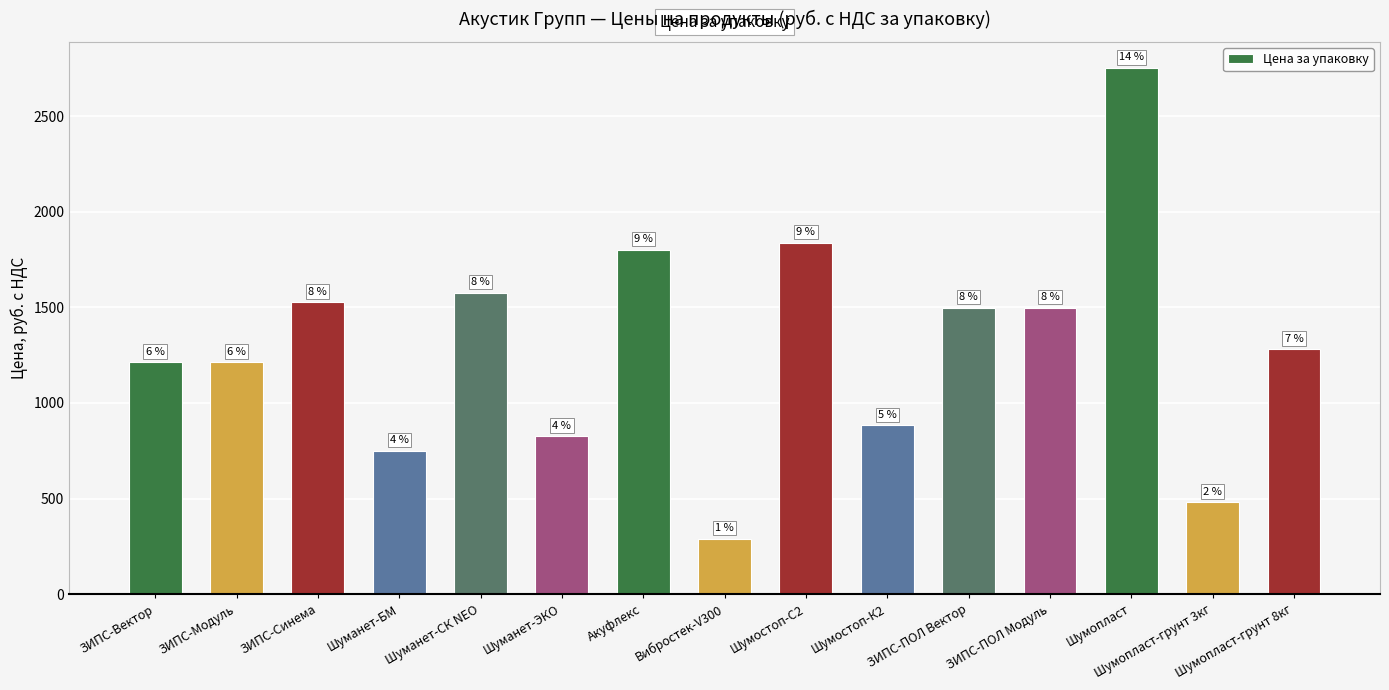

Reading right to left, list all the values displayed in this chart.

1280.0	480.0	2750.0	1497.6	1497.6	882.0	1837.5	290.0	1800.0	825.0	1575.0	748.8	1525.2	1212.0	1212.0